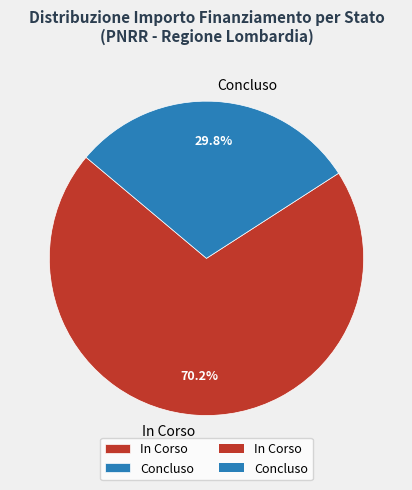

Count the number of slices in the pie.

2